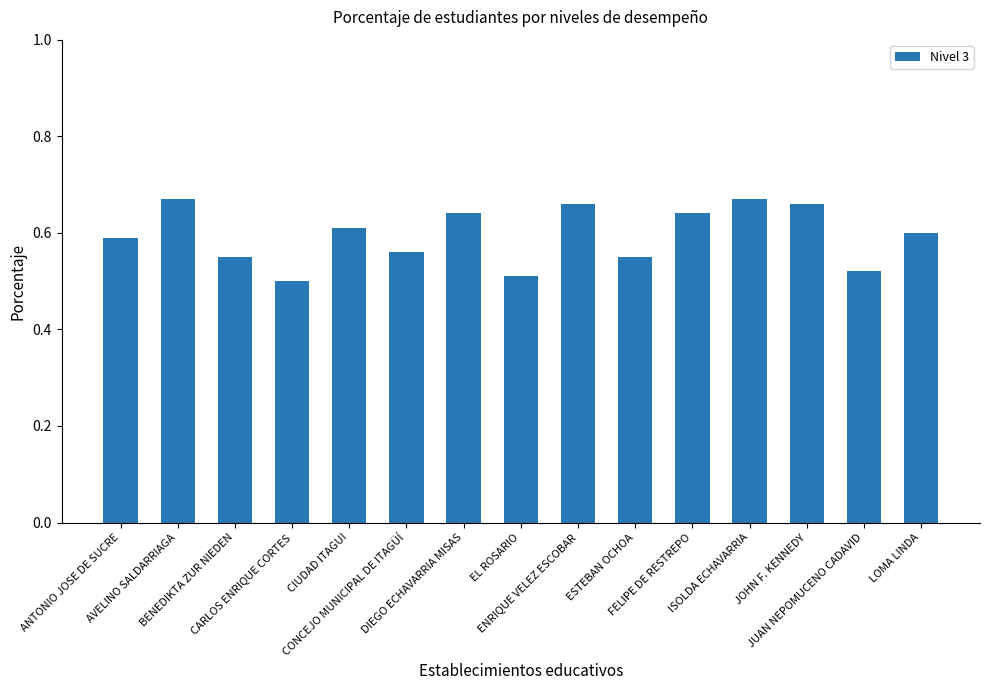

What is the sum of all values?

8.9